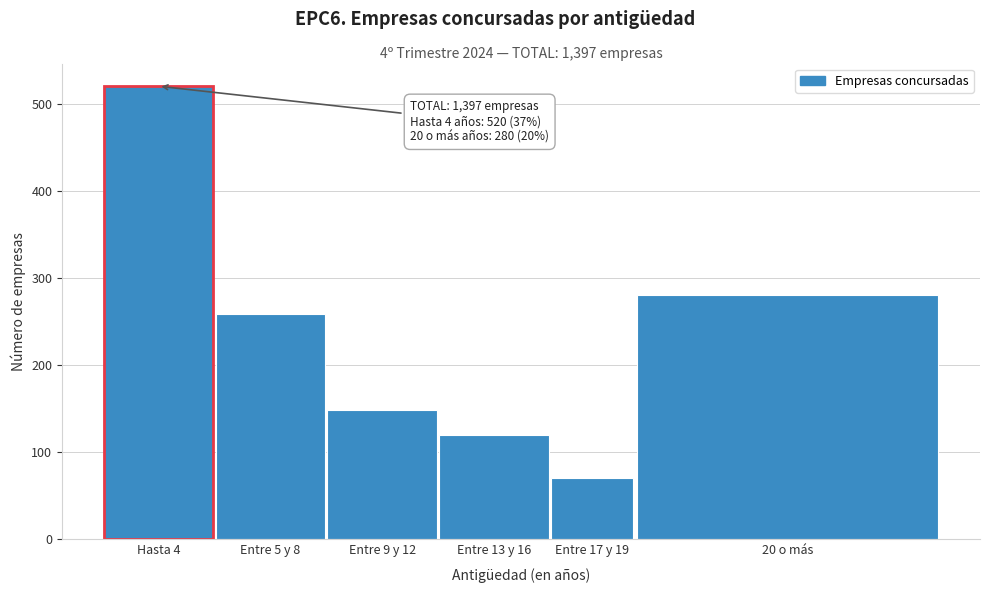

Reading left to right, what are all the values shown in this chart?

Hasta 4=520	Entre 5 y 8=259	Entre 9 y 12=148	Entre 13 y 16=120	Entre 17 y 19=70	20 o más=280